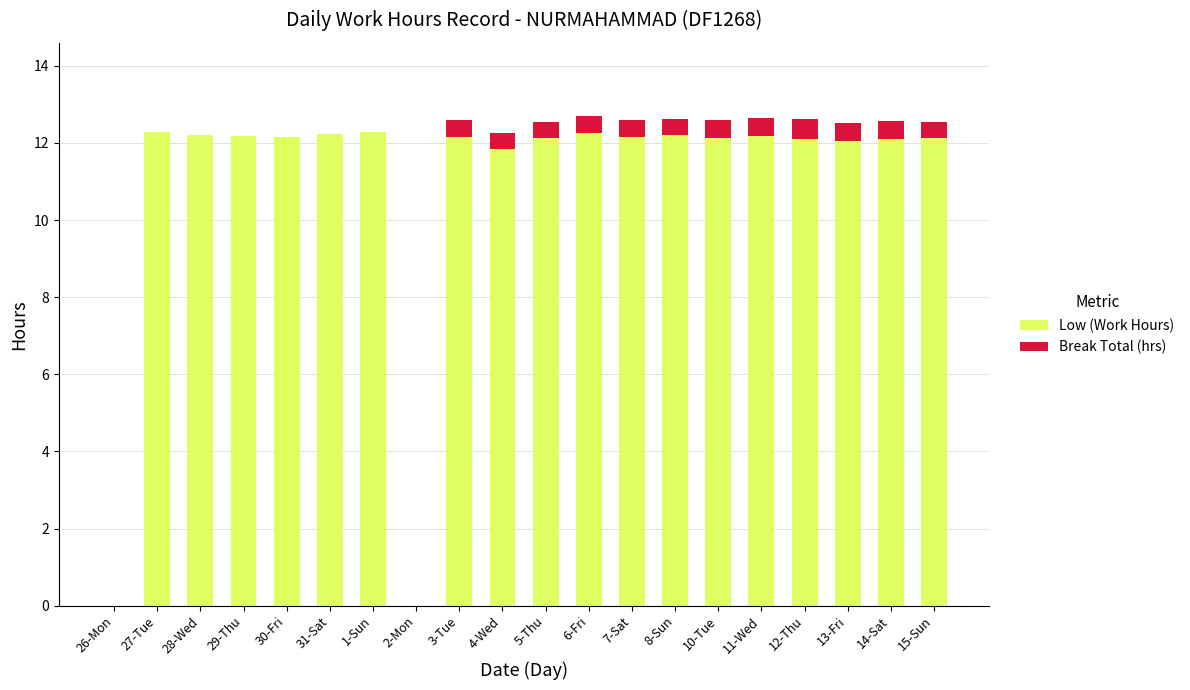

What is the highest value of the Low (Work Hours) series?

12.3